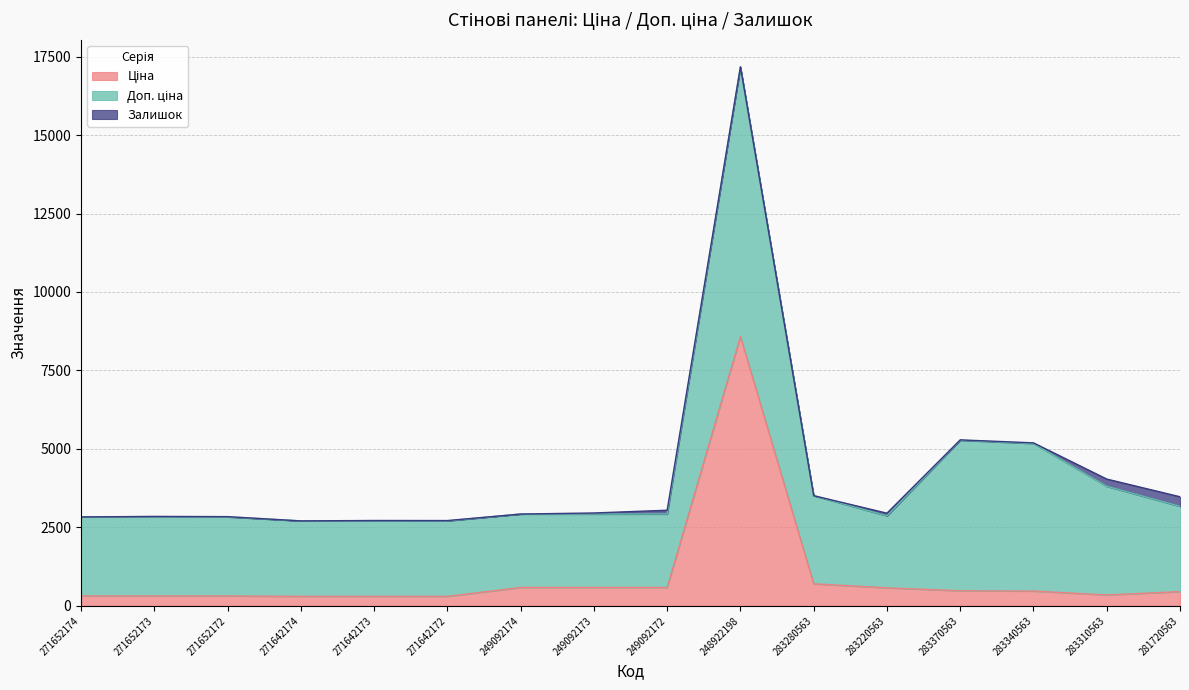

At which label is Доп. ціна closest to 5437?

283370563